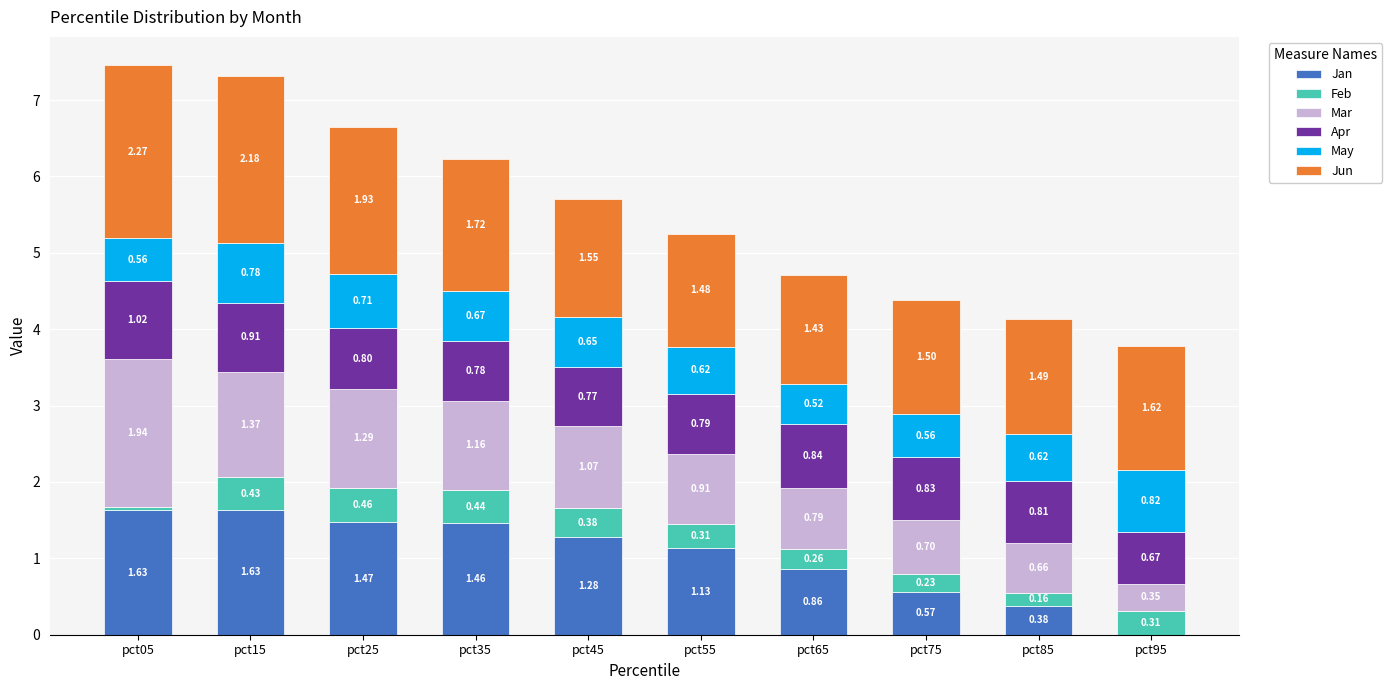

How many categories are shown in the chart?

10